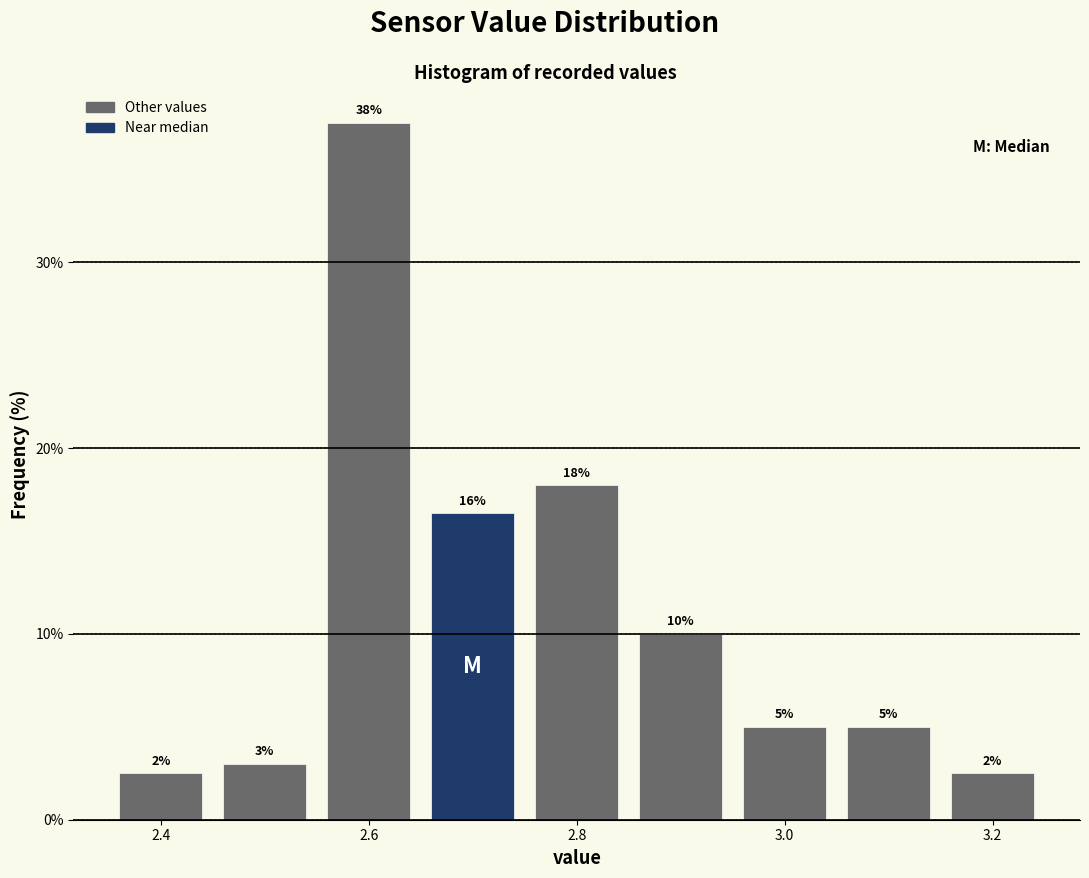

Which range on the x-axis has the tallest bar?

2.55 to 2.65